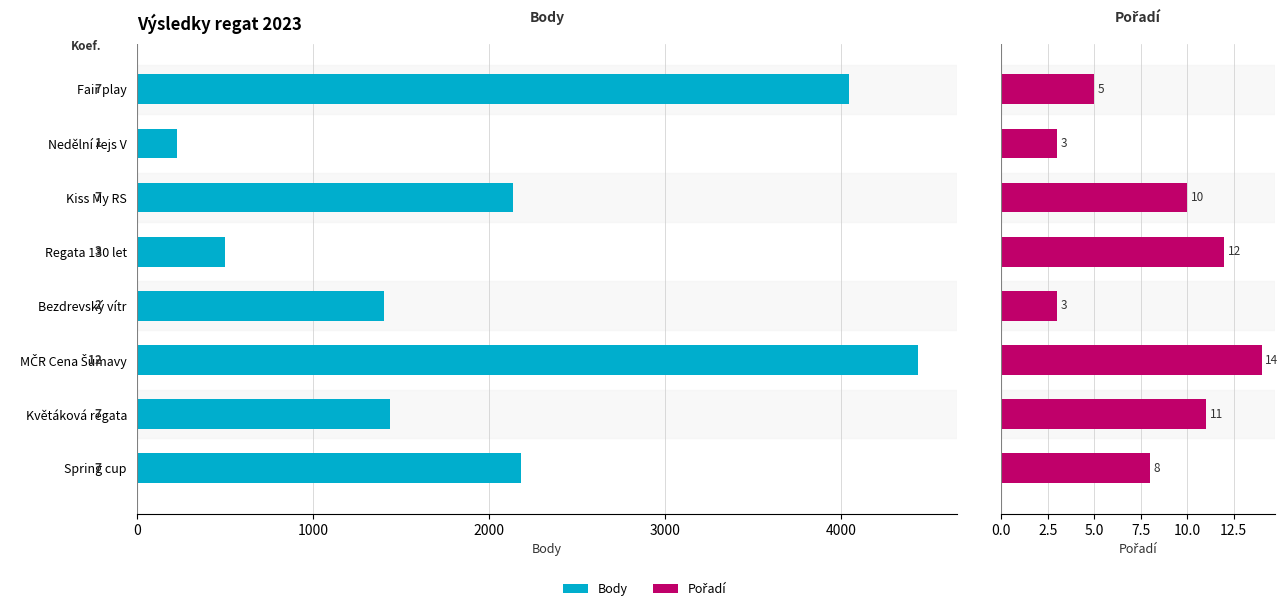

Is the value of Pořadí at Regata 130 let greater than the value of Body at Květáková regata?

No